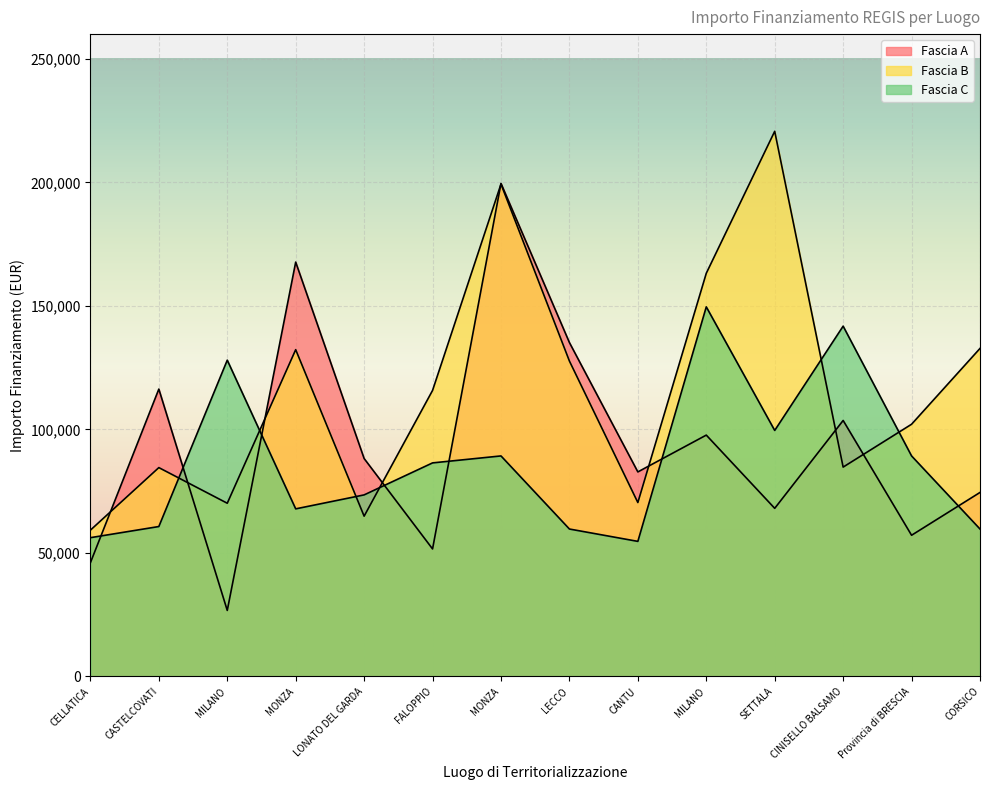

What is the value of the Fascia C point at the 8th from the left?

59681.5